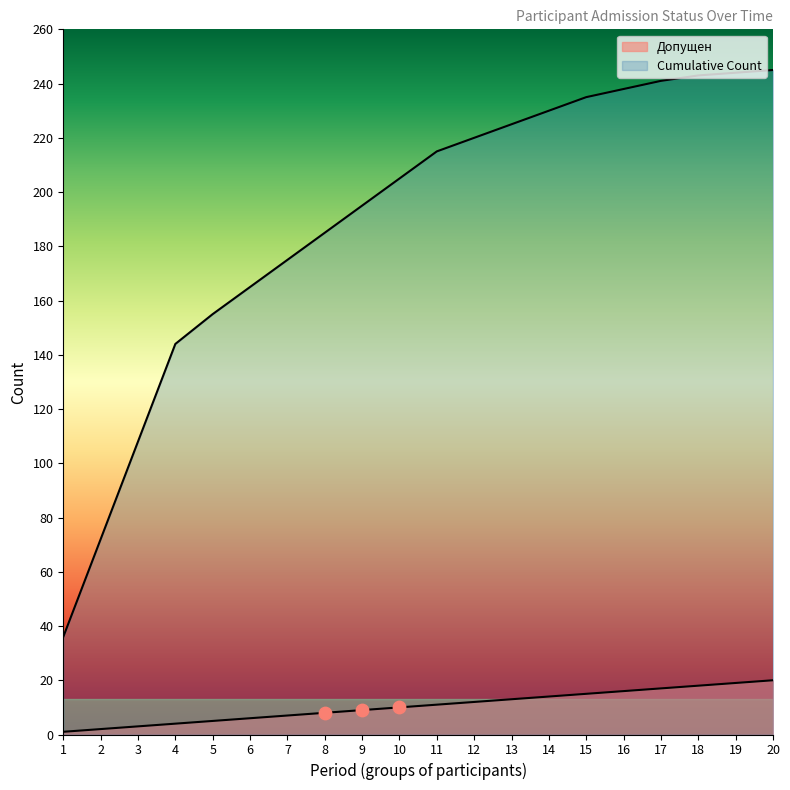

At how many categories does at least one series exceed 112?

17